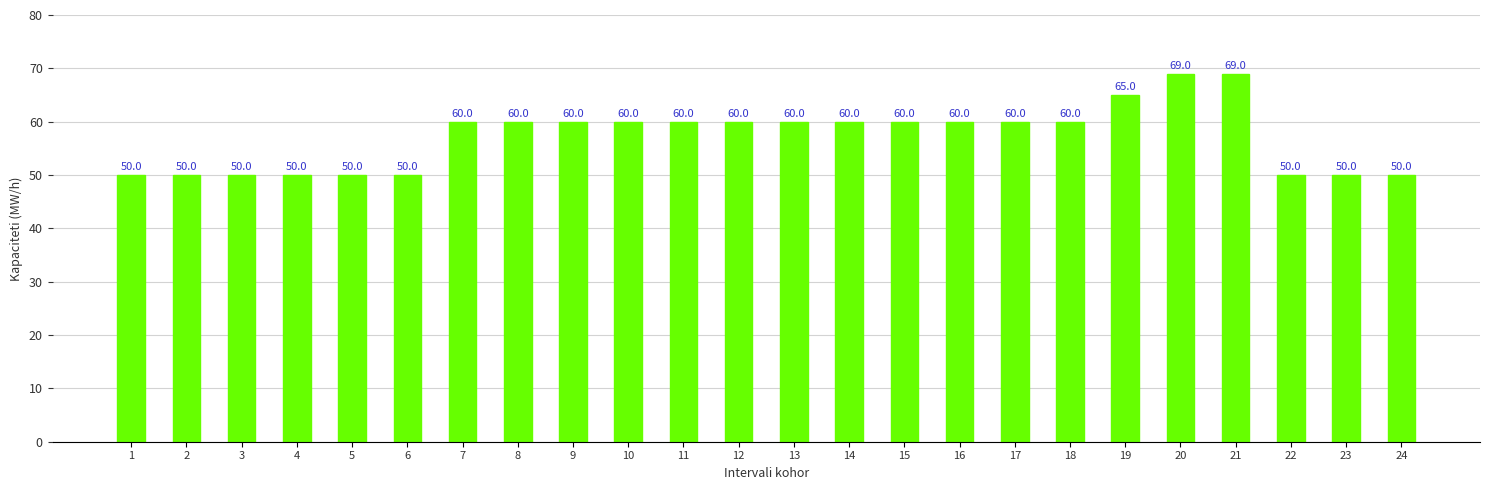

True or false: the data shows 50 at 2.

True